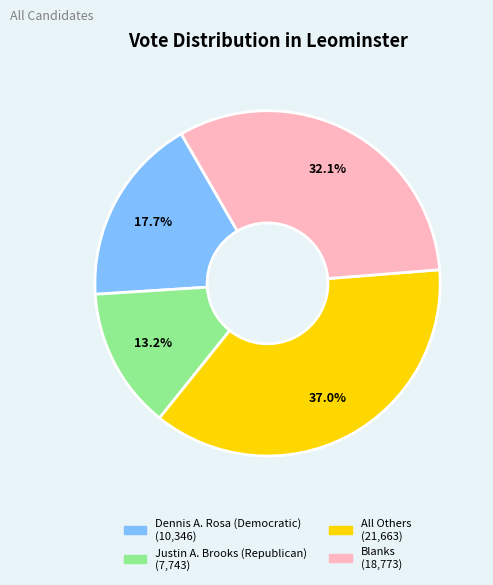

True or false: All Others accounts for 37% of the total.

True